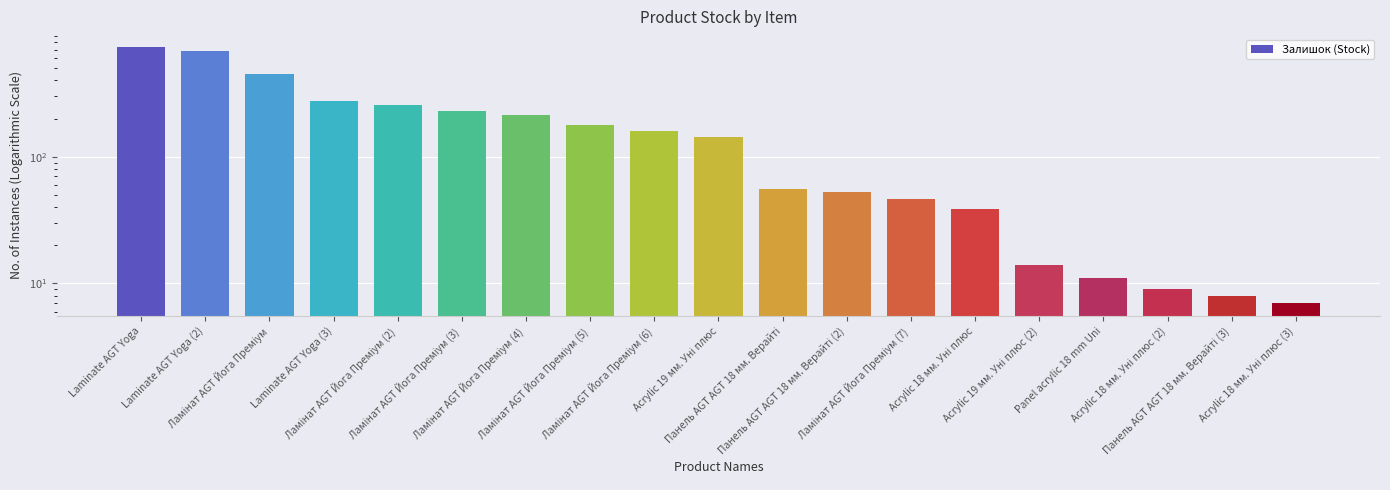

What is the value of the 12th bar from the left?

53